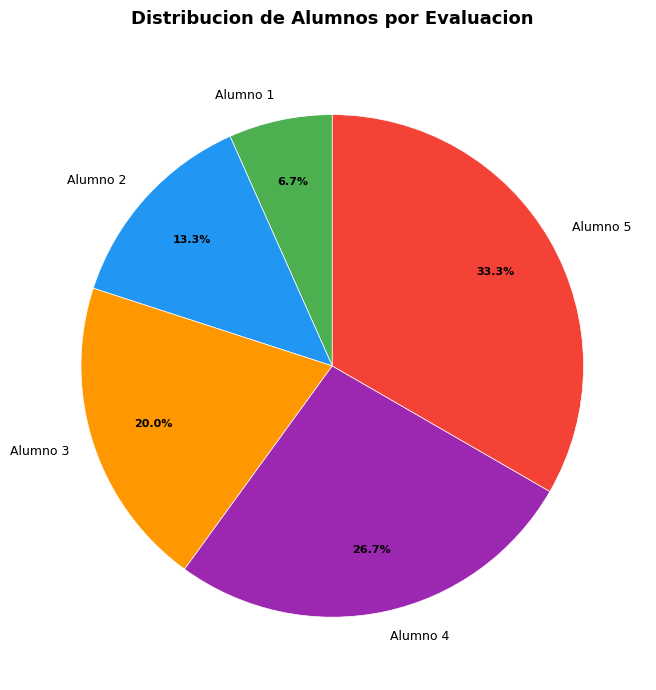

Approximately how many times larger is the value at Alumno 4 compared to Alumno 2?

2.0